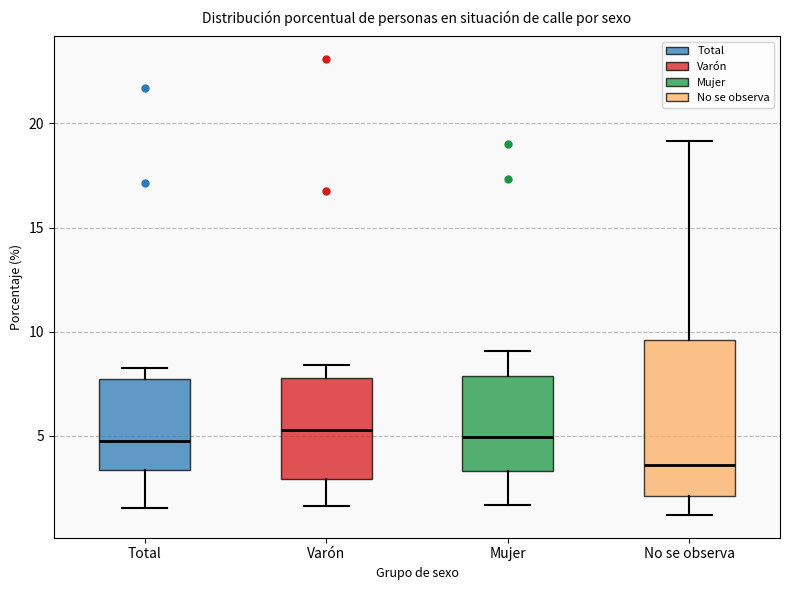

Reading left to right, transcribe this box plot: for each box, give where its median line is, the range the box spans, and where its two whiskers end, as read against the y-axis. The values are not printed on the chart, so give them approximately, as read against the axis.

Total: median 5.0, box 3.5 to 7.5, whiskers 1.5 to 8.5
Varón: median 5.5, box 3.0 to 8.0, whiskers 1.5 to 8.5
Mujer: median 5.0, box 3.5 to 8.0, whiskers 1.5 to 9.0
No se observa: median 3.5, box 2.0 to 9.5, whiskers 1.0 to 19.0